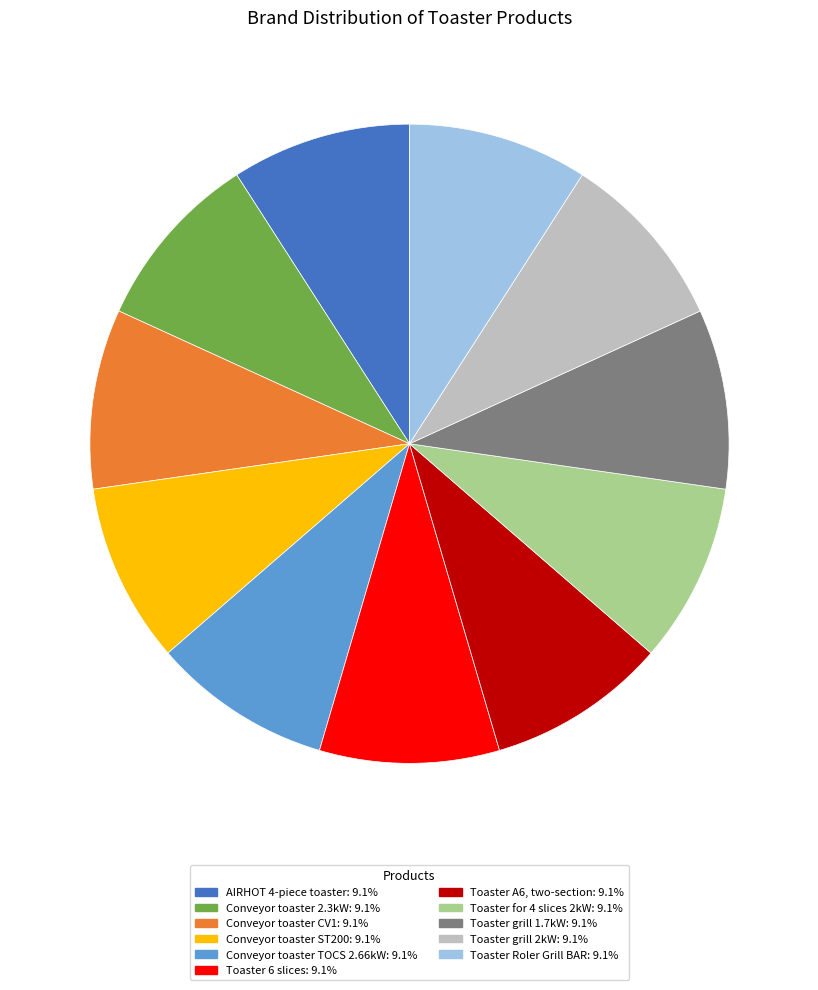

What is the ratio of the value at Toaster A6, two-section to the value at Conveyor toaster ST200?

1.0